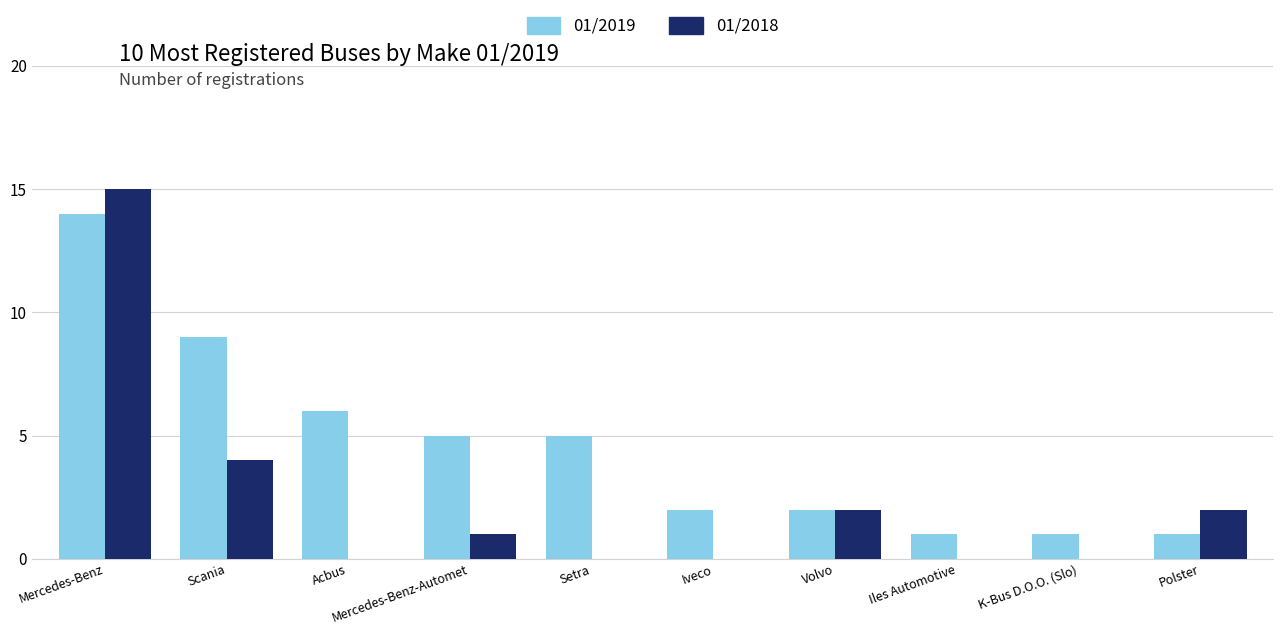

Which label corresponds to the largest value in the chart?

Mercedes-Benz